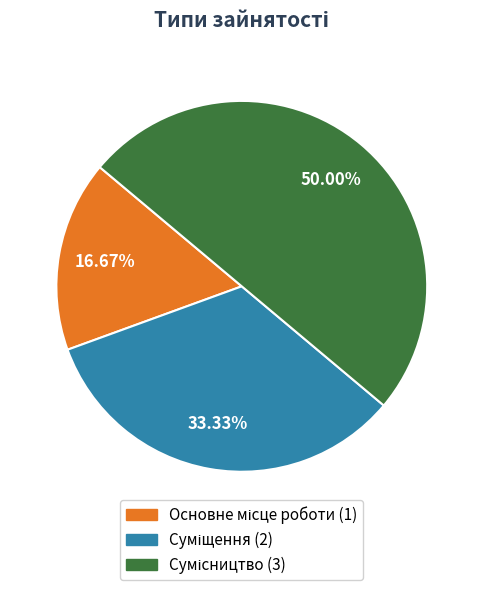

What portion of the pie excludes Суміщення?

66.7%